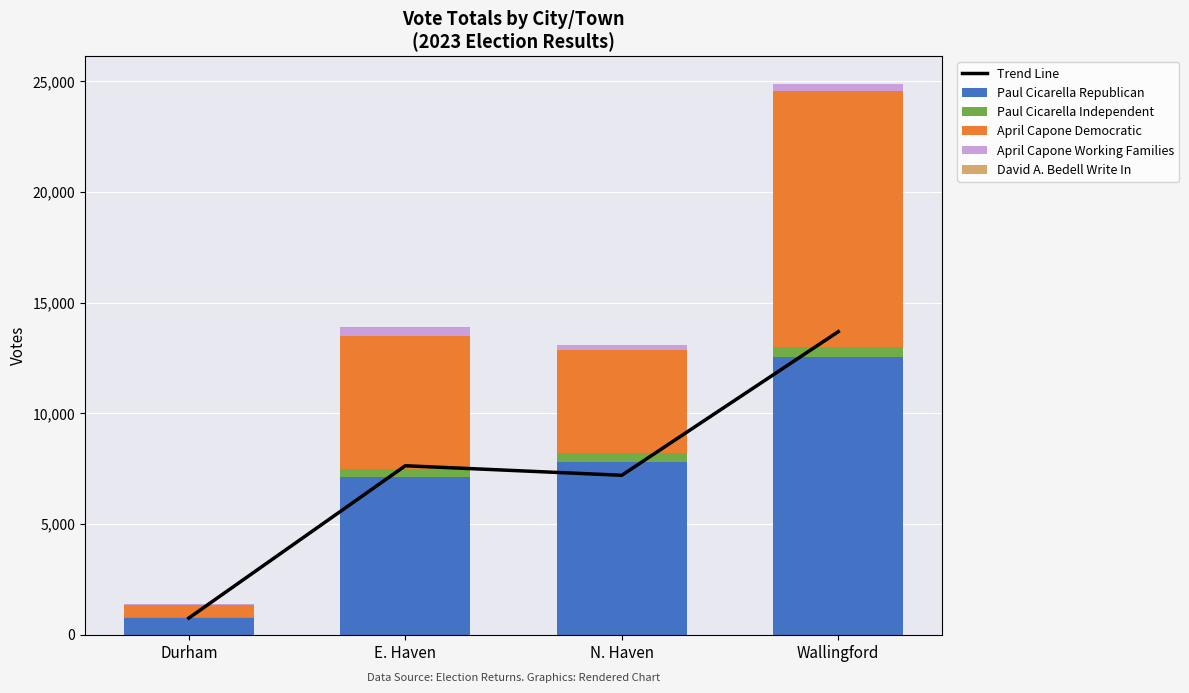

Reading left to right, transcribe all the data shown in this chart.

Trend Line: 752.4	7631.8	7200.6	13687.9
Paul Cicarella Republican: 765.0	7119.0	7794.0	12526.0
Paul Cicarella Independent: 35.0	344.0	414.0	476.0
April Capone Democratic: 537.0	6033.0	4648.0	11555.0
April Capone Working Families: 31.0	379.0	236.0	329.0
David A. Bedell Write In: 0.0	1.0	0.0	1.0